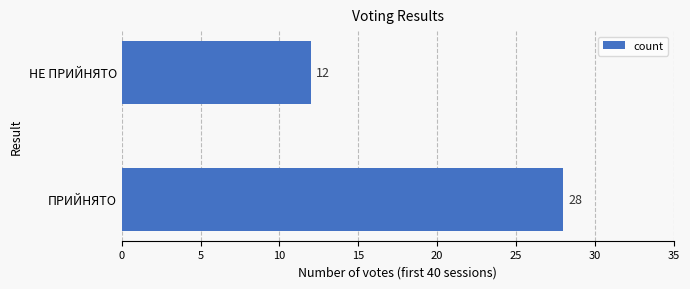

What is the sum of the values at ПРИЙНЯТО and НЕ ПРИЙНЯТО?

40